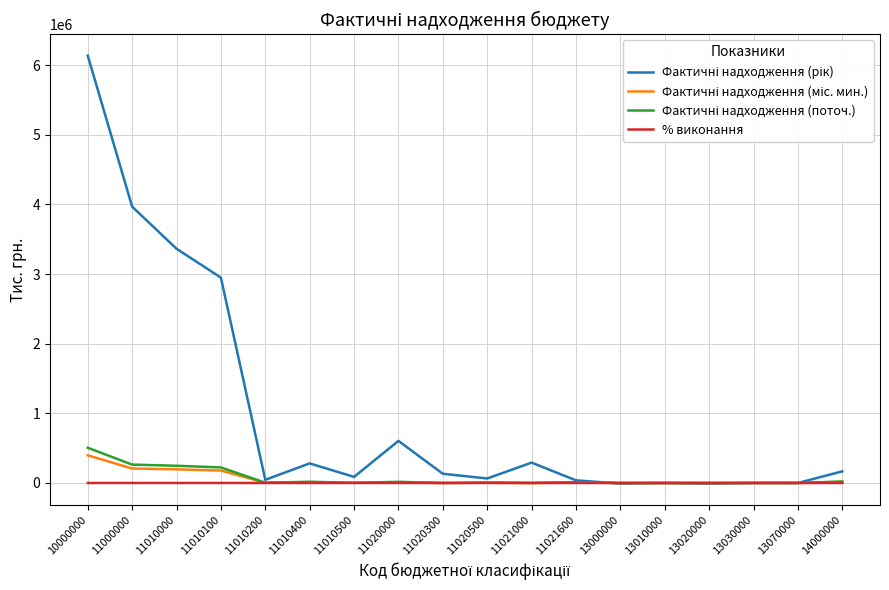

True or false: % виконання has a value of 125.2 at 11010100.

True